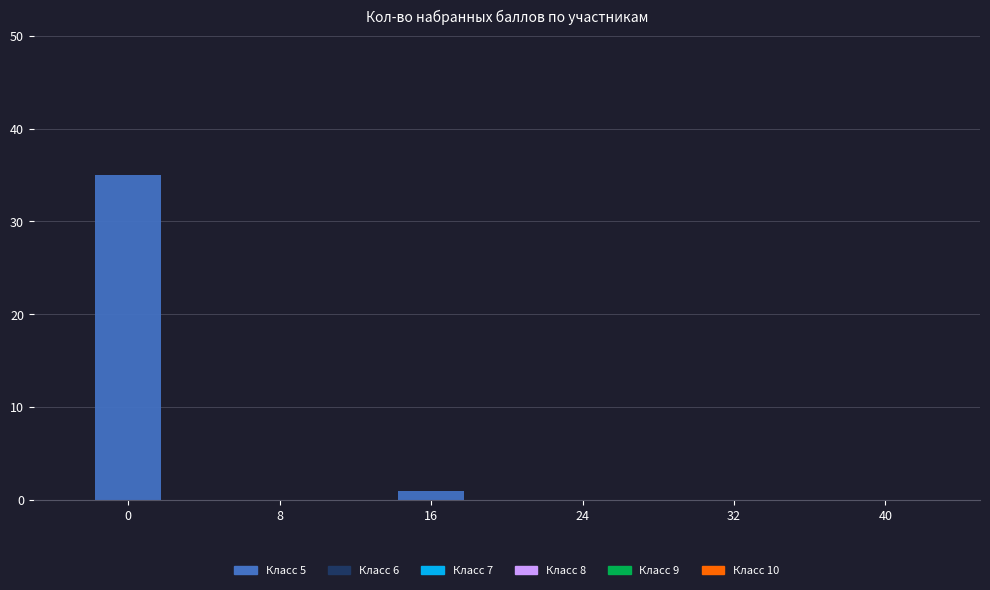

True or false: the data shows -24 at 32.

False